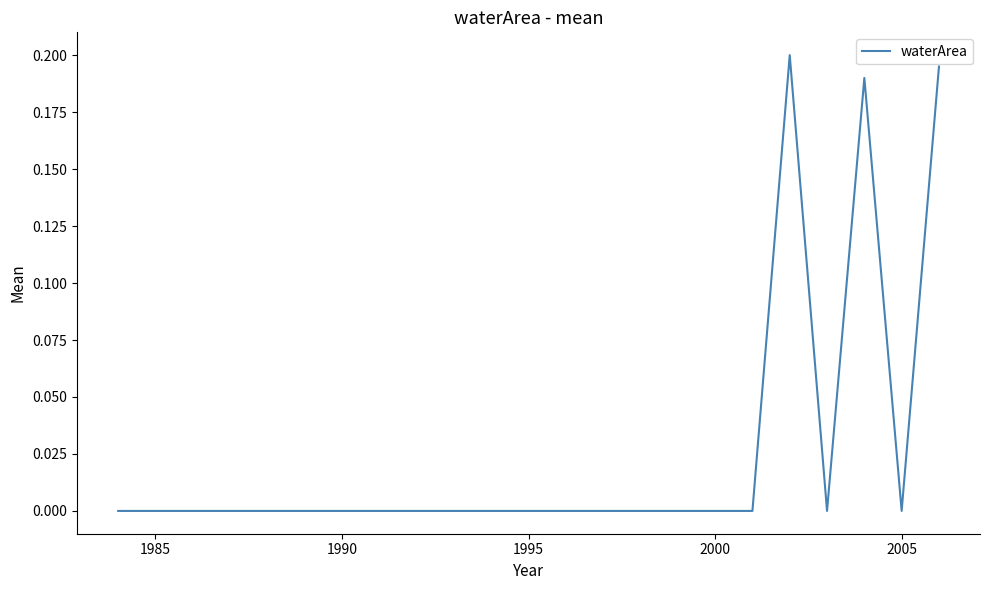

The value at 1985 is -0.1. True or false?

False